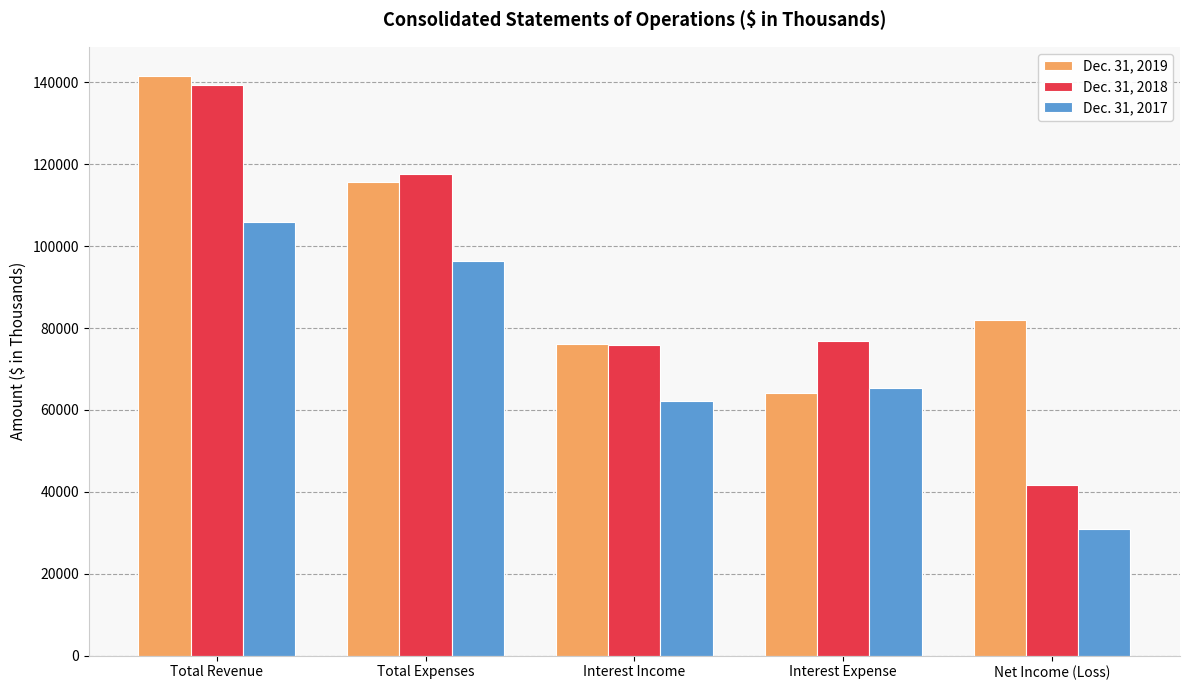

What is the highest value of the Dec. 31, 2018 series?

139396